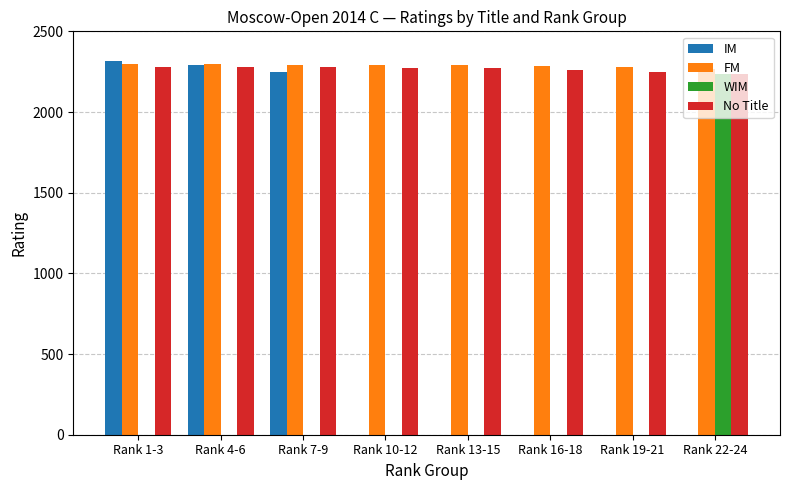

Does the chart contain stacked bars?

No